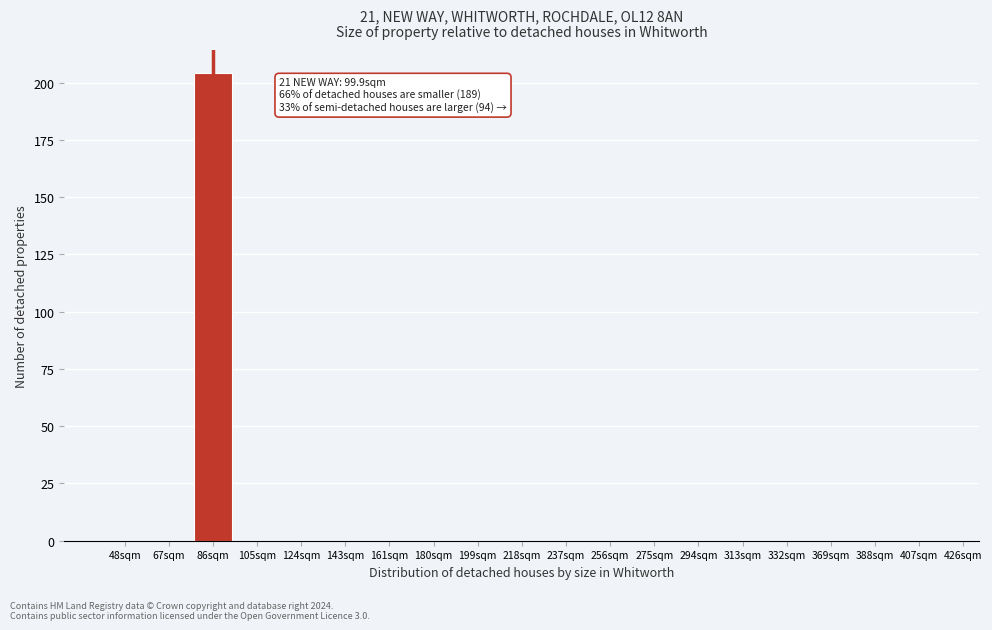

Reading left to right, what are all the values shown in this chart?

48sqm=0	67sqm=0	86sqm=204	105sqm=0	124sqm=0	143sqm=0	161sqm=0	180sqm=0	199sqm=0	218sqm=0	237sqm=0	256sqm=0	275sqm=0	294sqm=0	313sqm=0	332sqm=0	369sqm=0	388sqm=0	407sqm=0